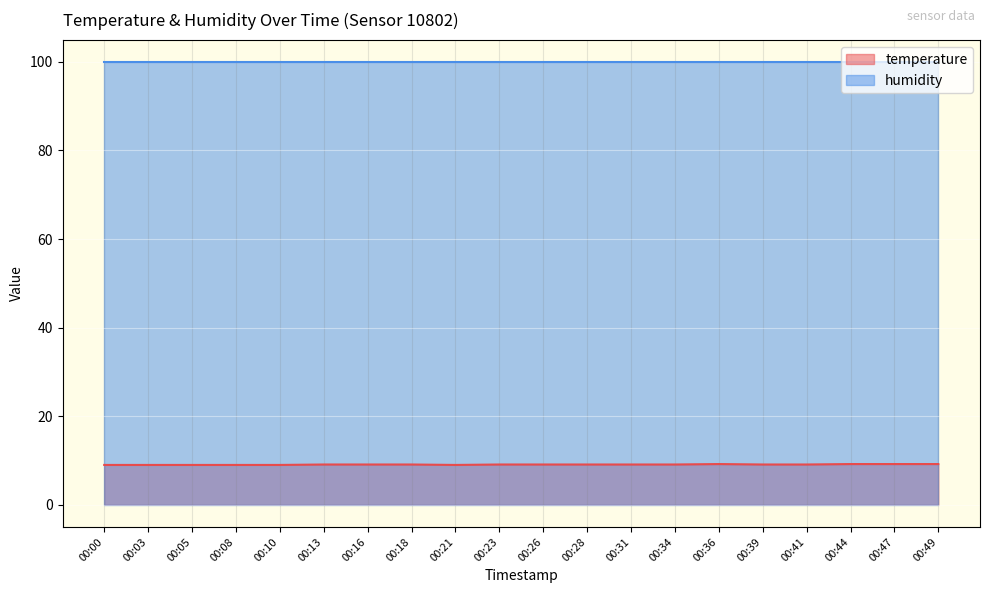

What is the value of the 2nd point from the left?

9.0